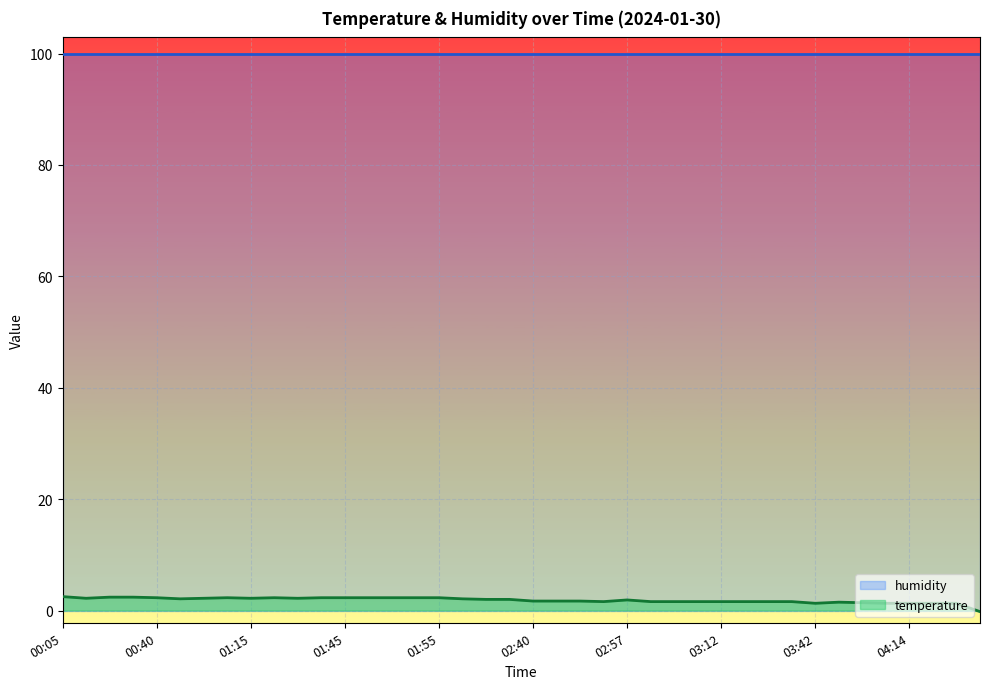

Rank the series by their average value, from lowest to highest.

temperature, humidity